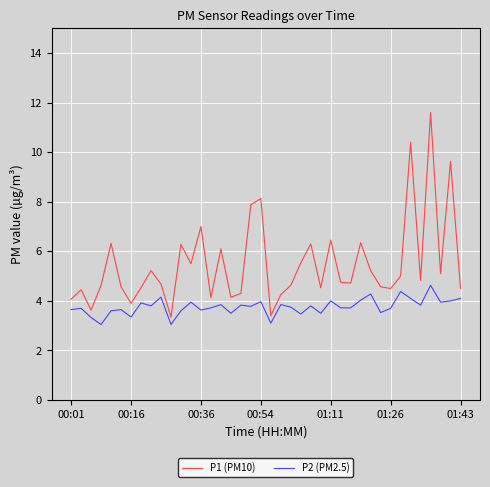

Which series has the largest total across all categories?

P1 (PM10)